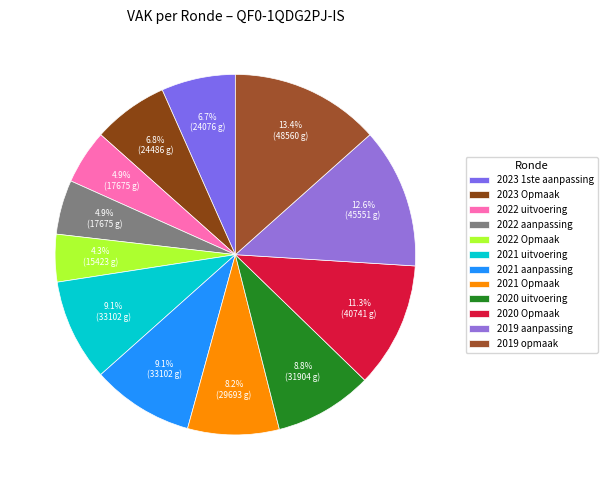

What portion of the pie excludes 2019 opmaak?

86.6%